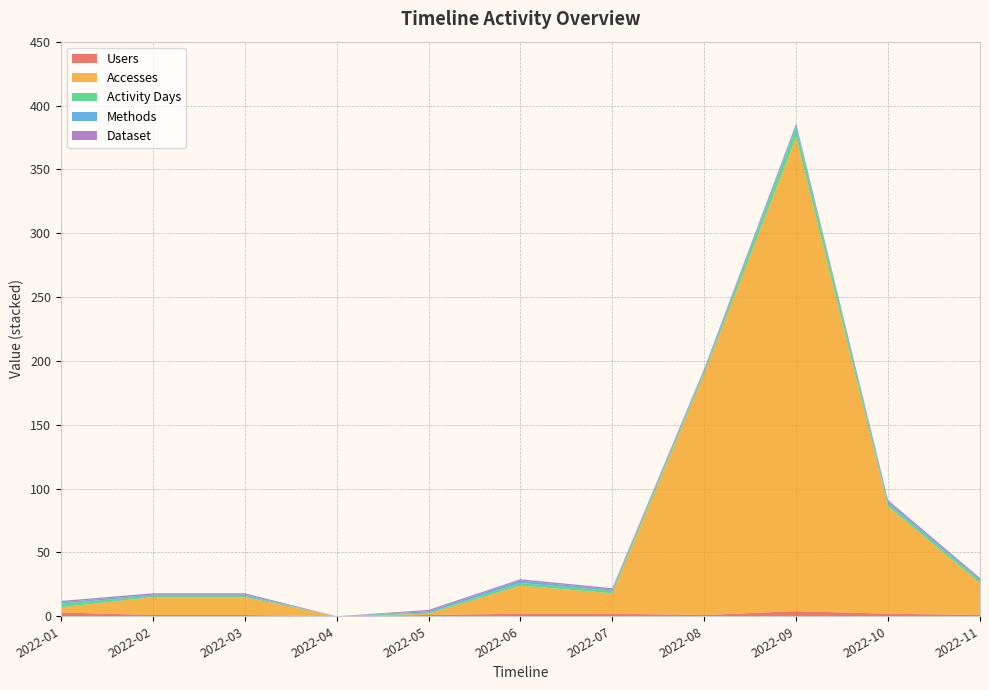

Reading left to right, list all the values displayed in this chart.

Users: 3	1	1	0	1	2	2	1	4	2	1
Accesses: 4	14	14	0	1	22	16	189	371	84	25
Activity Days: 3	1	1	0	1	2	2	2	8	2	2
Methods: 1	1	1	0	1	2	1	1	2	2	1
Dataset: 1	1	1	0	1	1	1	1	1	1	1